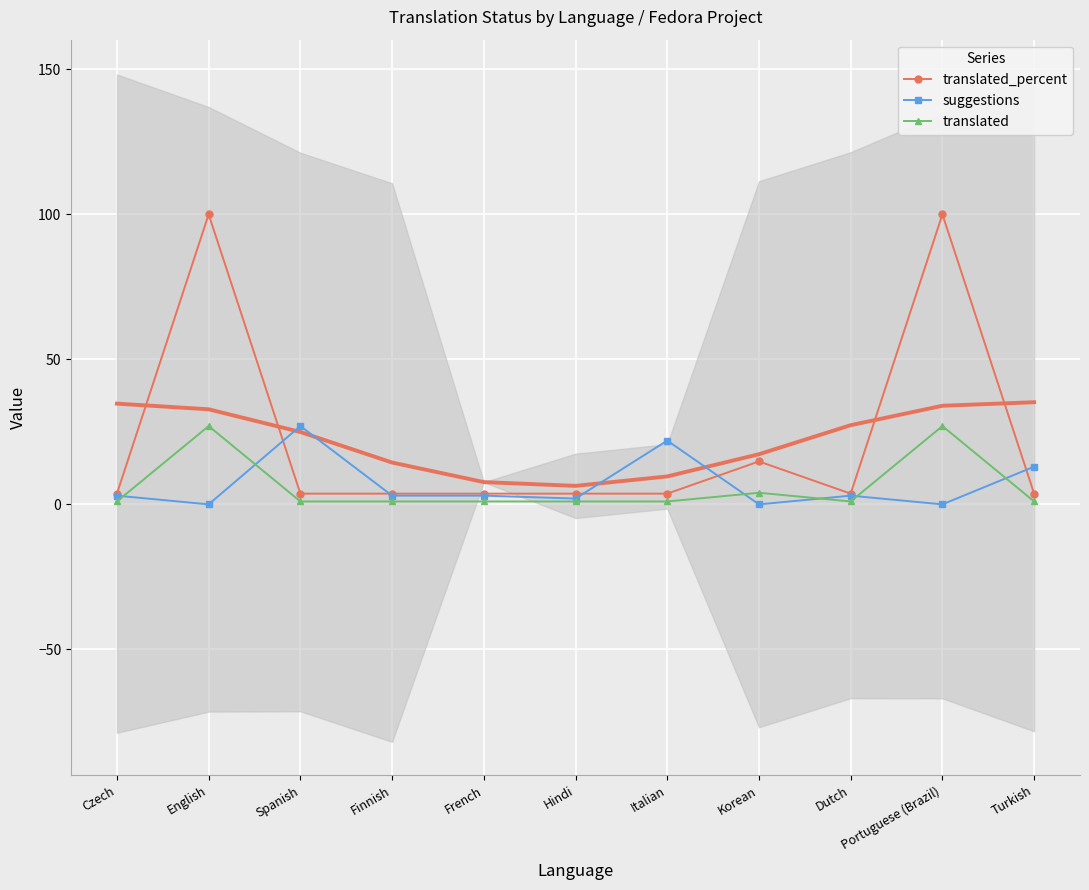

How many times do suggestions and translated_percent cross each other?

5